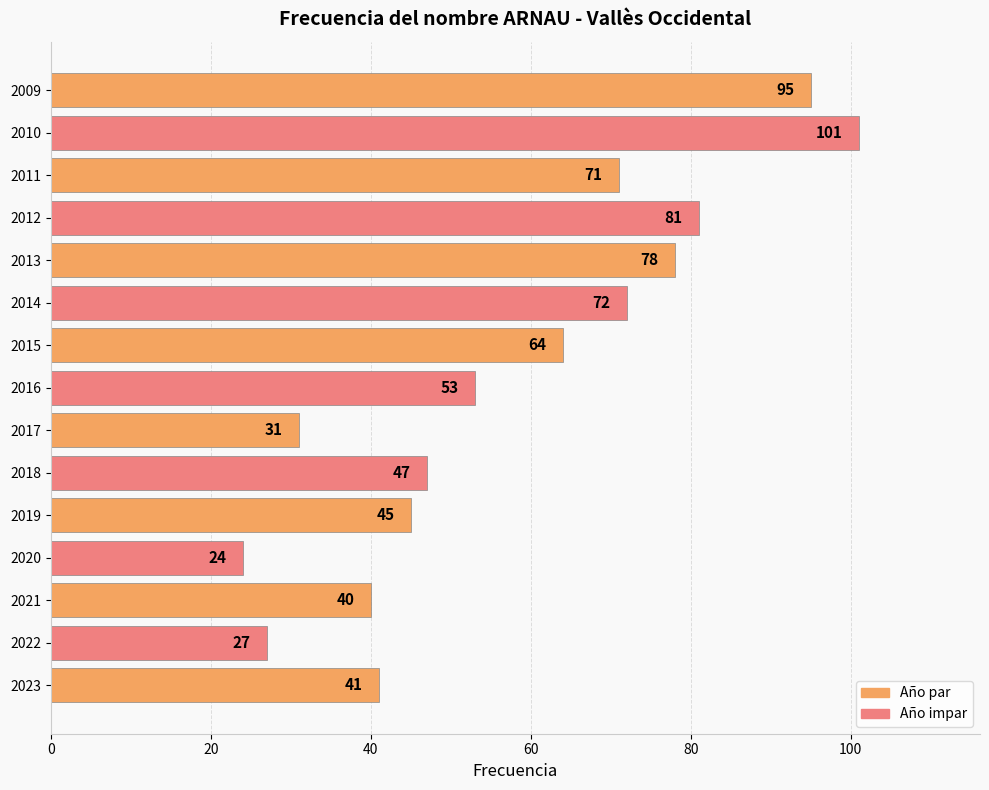

Rank the categories by value from lowest to highest.

2020, 2022, 2017, 2021, 2023, 2019, 2018, 2016, 2015, 2011, 2014, 2013, 2012, 2009, 2010